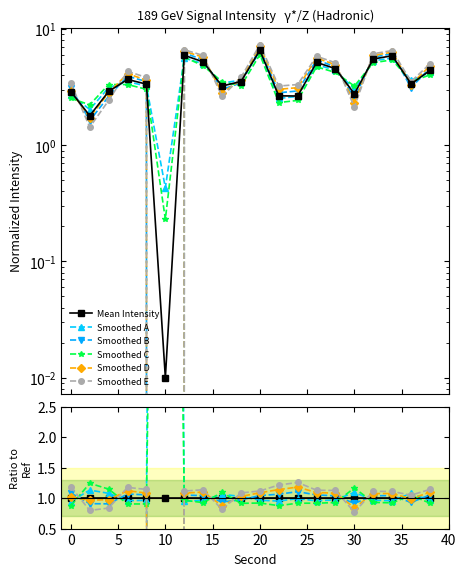

Is the value of Smoothed C at 11 greater than the value of Smoothed E at 10?

No